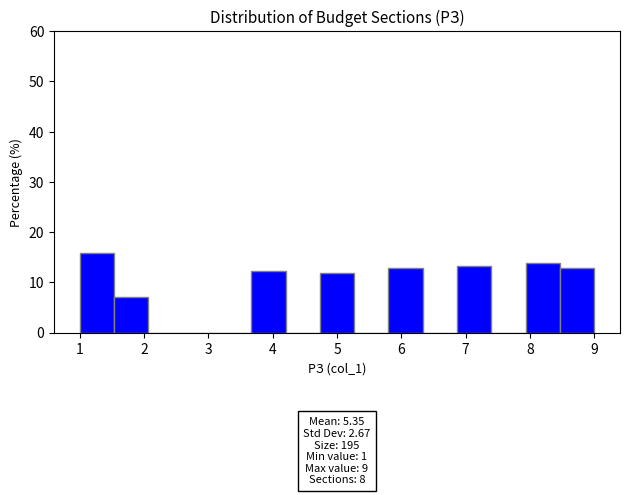

Which range on the x-axis has the tallest bar?

1.0 to 1.5